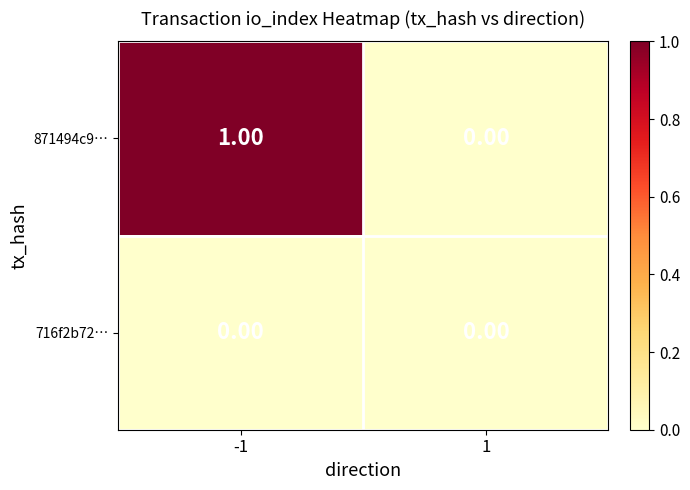

List the series in order of their overall mean, highest first.

871494c9…, 716f2b72…